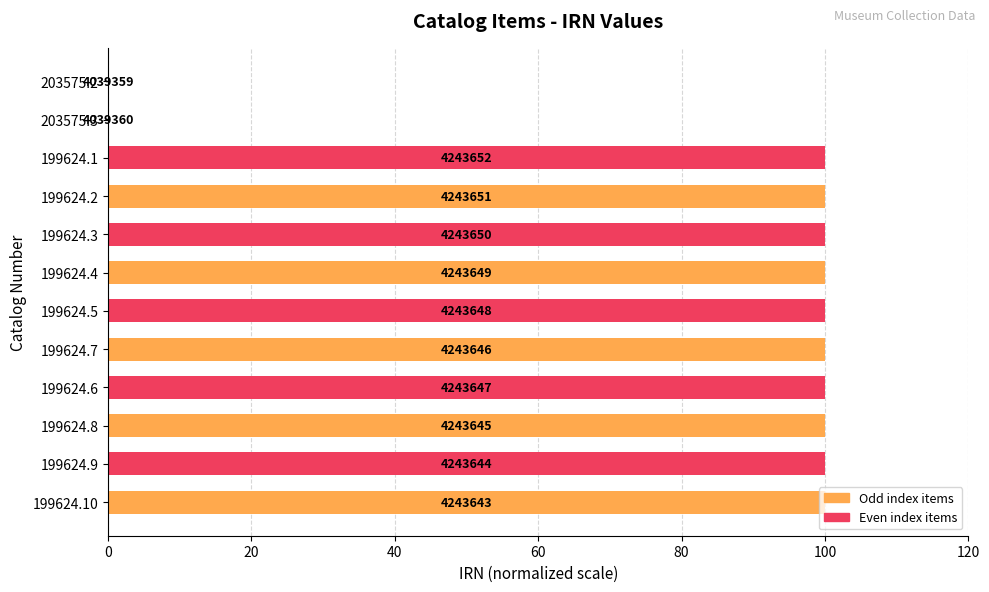

Are the bars grouped side by side (vs. stacked)?

No